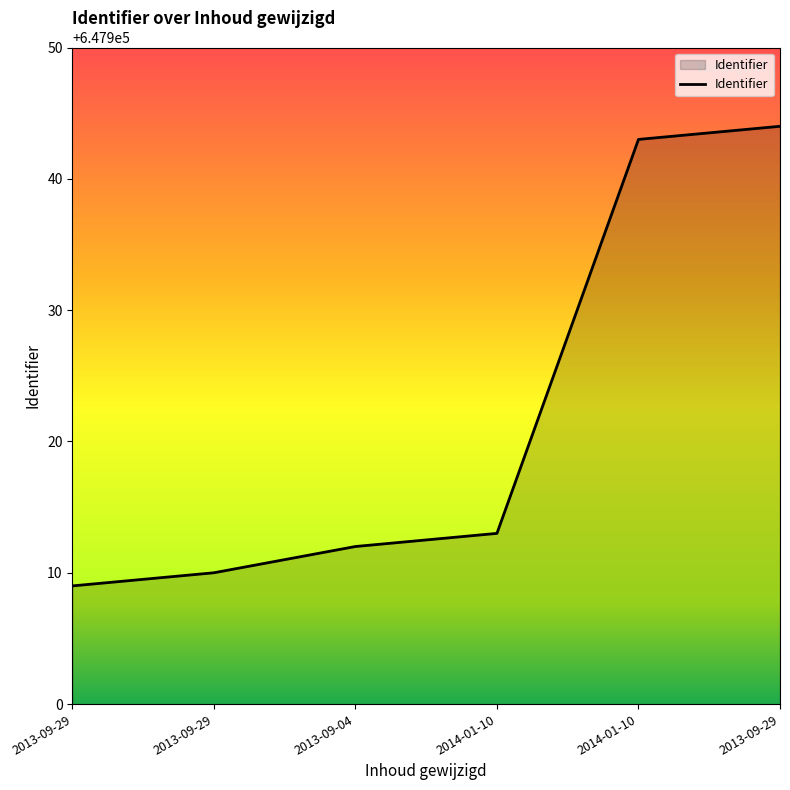

What is the smallest value displayed?

647909